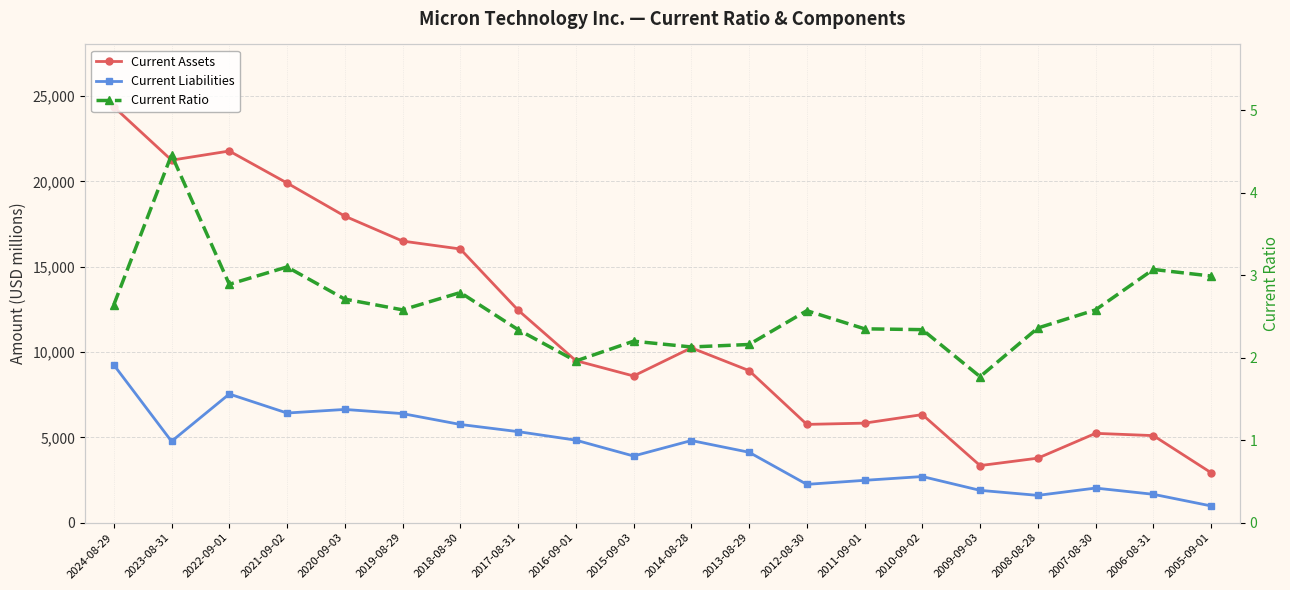

True or false: Current Liabilities and Current Assets cross at least once.

False